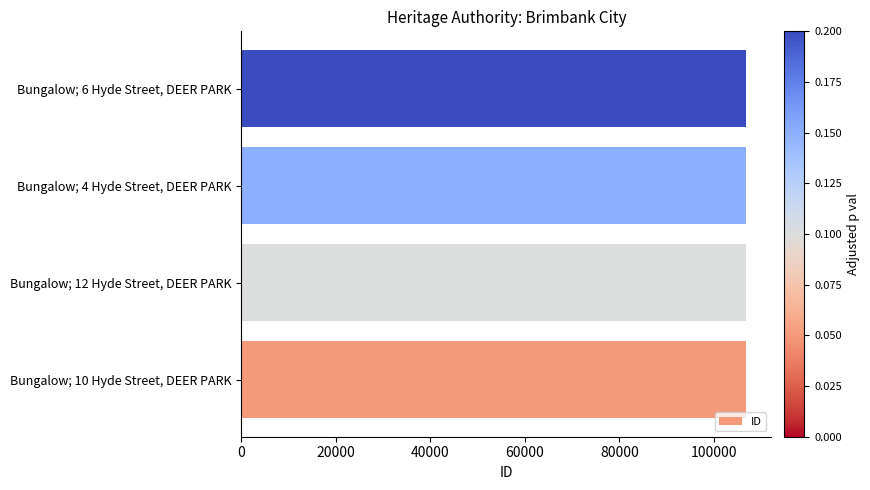

What is the ratio of the value at Bungalow; 12 Hyde Street, DEER PARK to the value at Bungalow; 6 Hyde Street, DEER PARK?

1.0